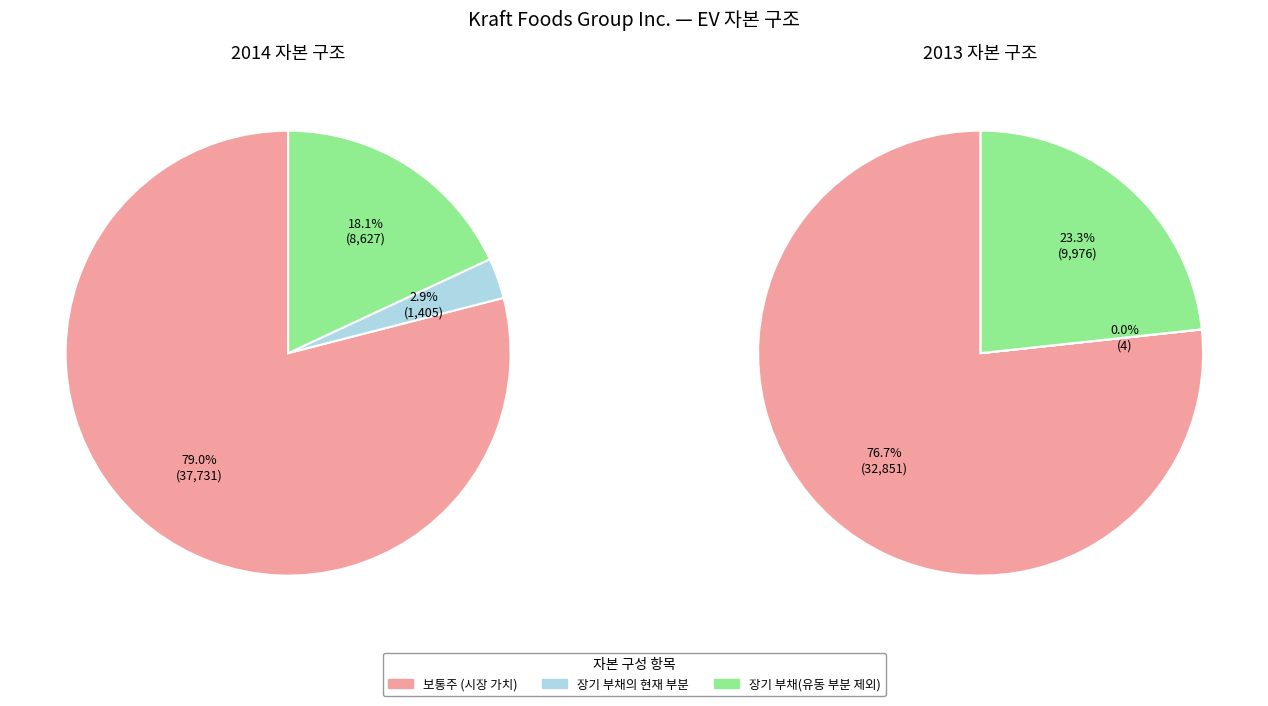

Which series changed the most between 2013-12-28 and 2012-12-29?

보통주 (시장 가치)